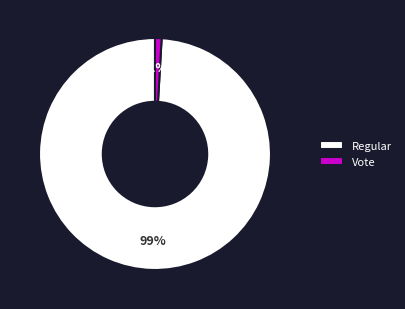

To the nearest percent, what is the combined percentage of Vote and Regular?

100%